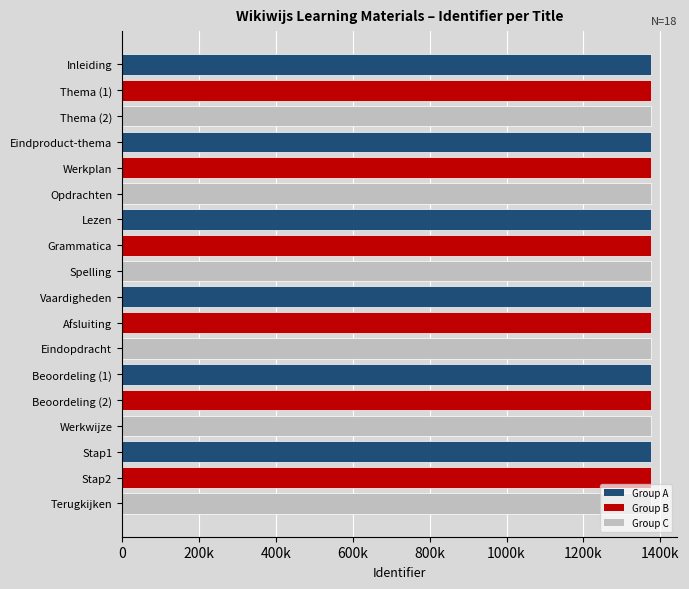

What is the sum of all values?

24752913